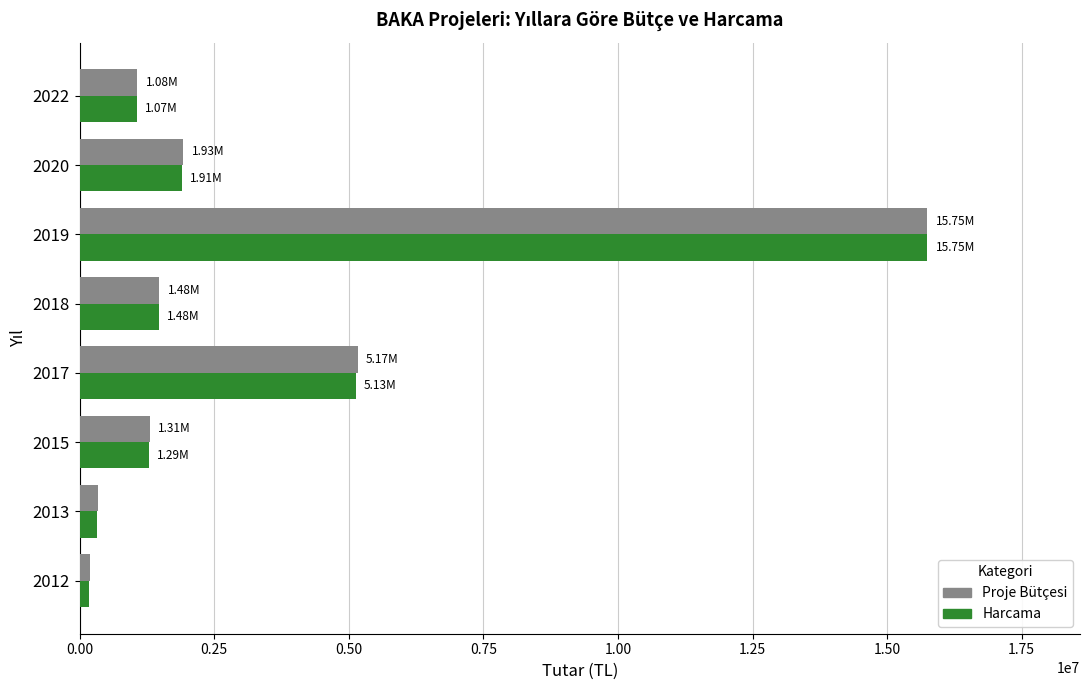

What is the difference between the maximum and minimum values in the Proje Bütçesi series?

15561884.2